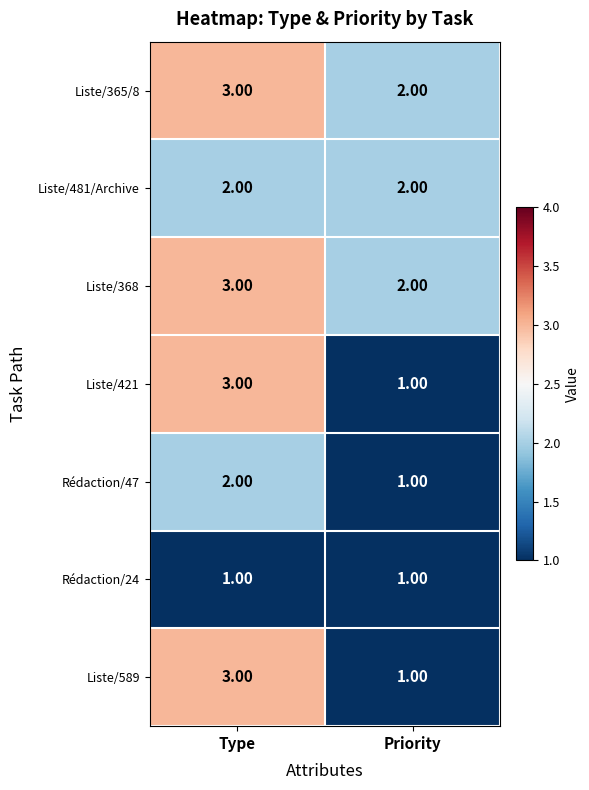

Which label corresponds to the largest value in the chart?

Type